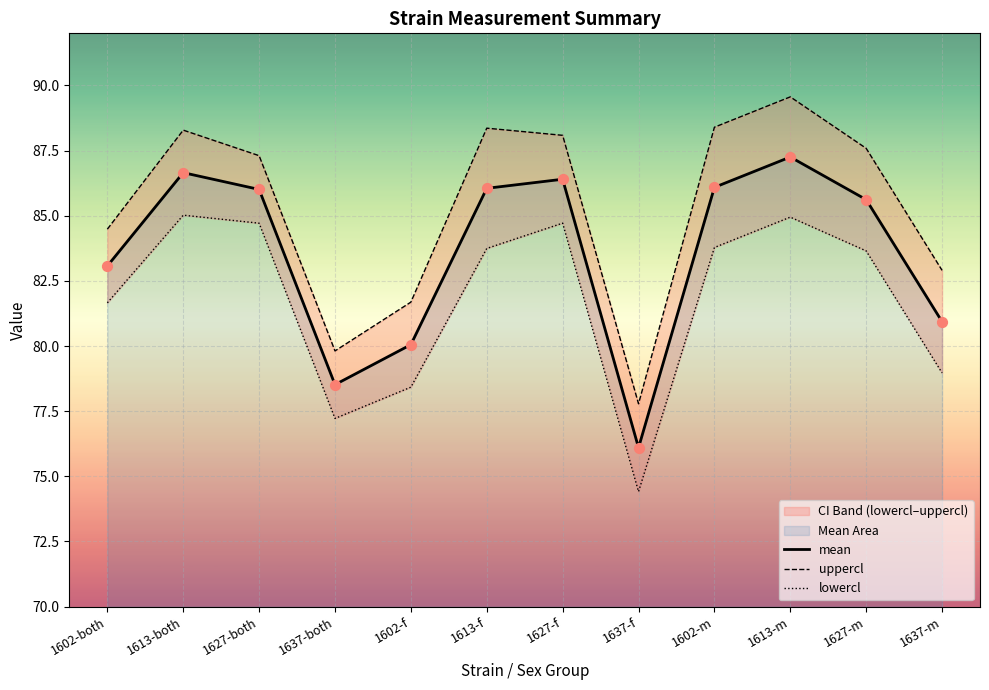

At which category is the sum across all series the highest?

1613-m